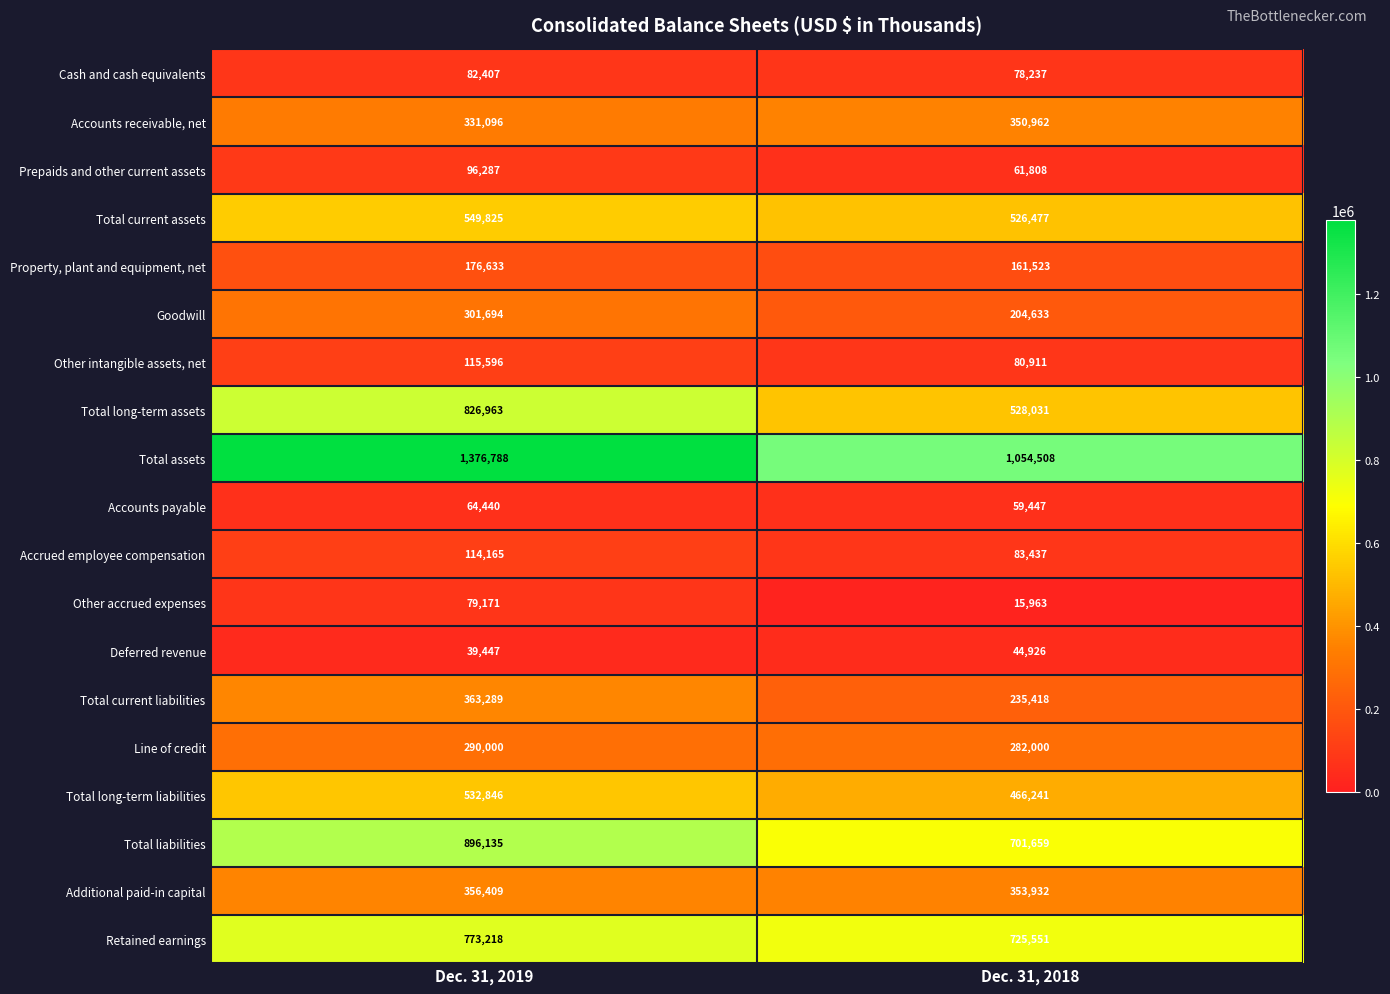

What is the difference between the maximum and minimum values in the Total assets series?

322280